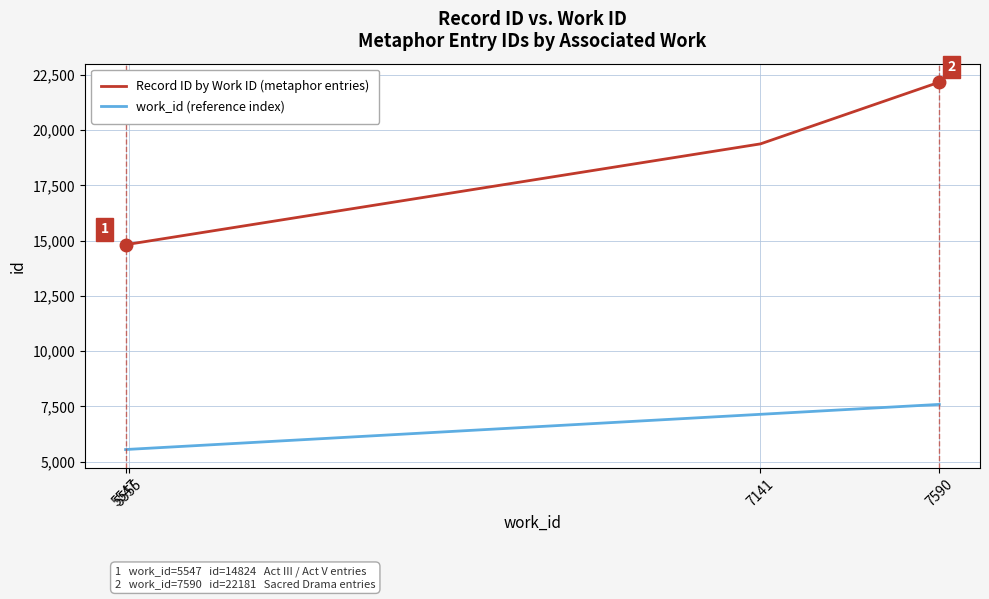

What is the spread (max minus min) of values at 7590?

14586